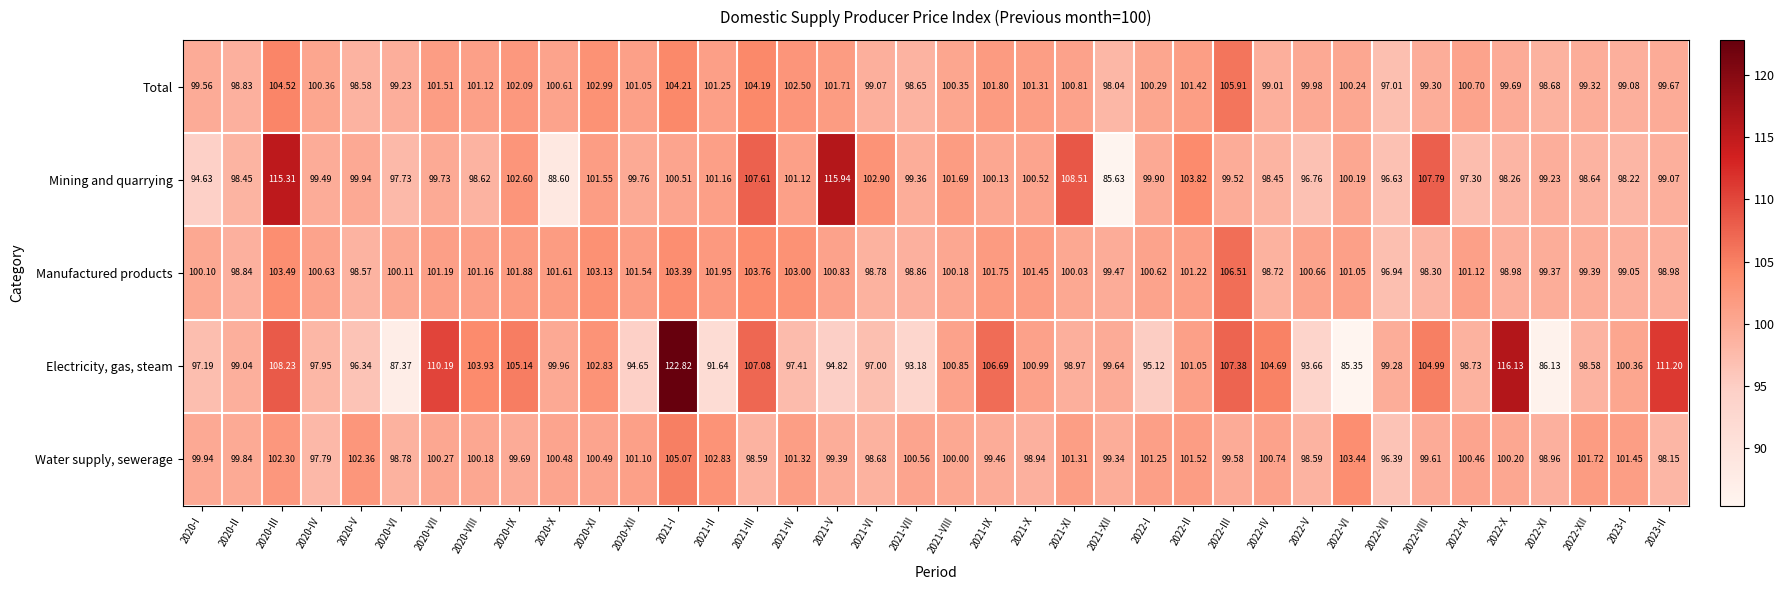

At which category is the sum across all series the highest?

2021-I